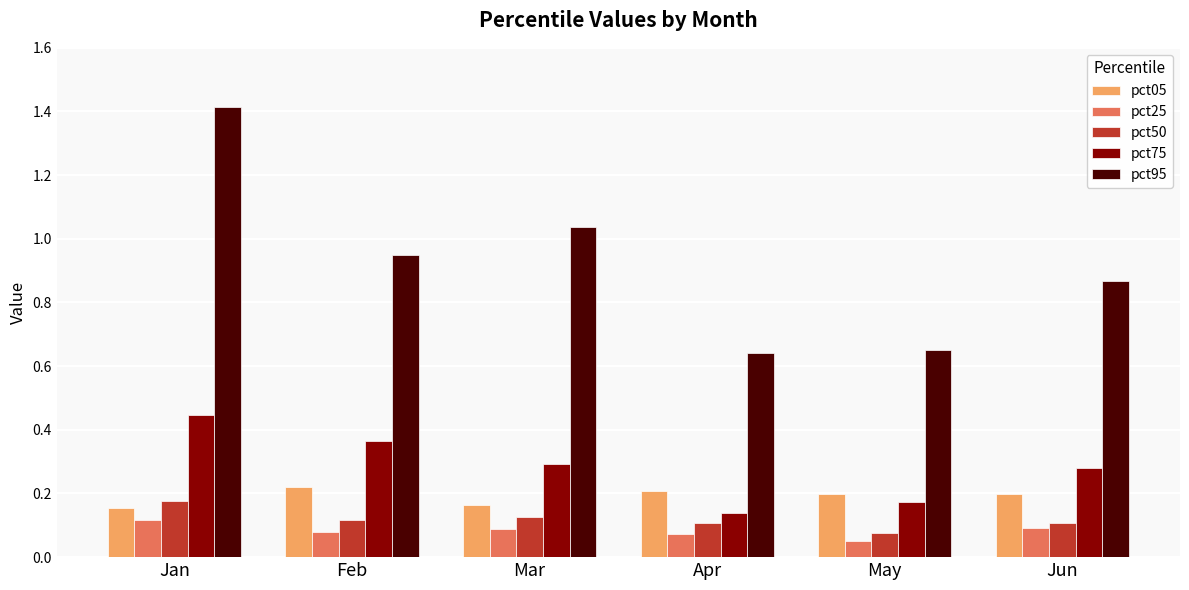

True or false: pct95 has a value of 1.4 at Jan.

True